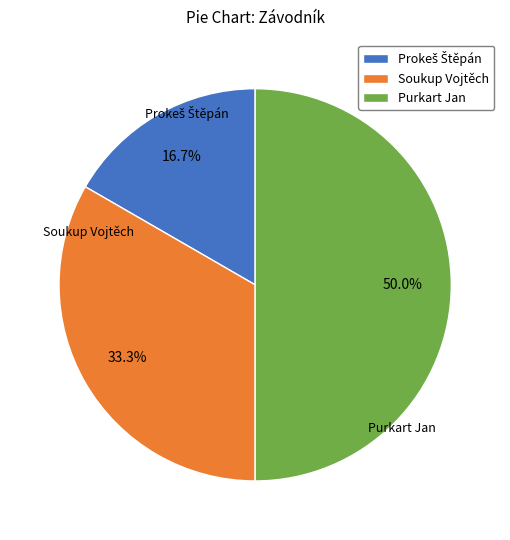

Approximately how many times larger is the value at Soukup Vojtěch compared to Purkart Jan?

0.7